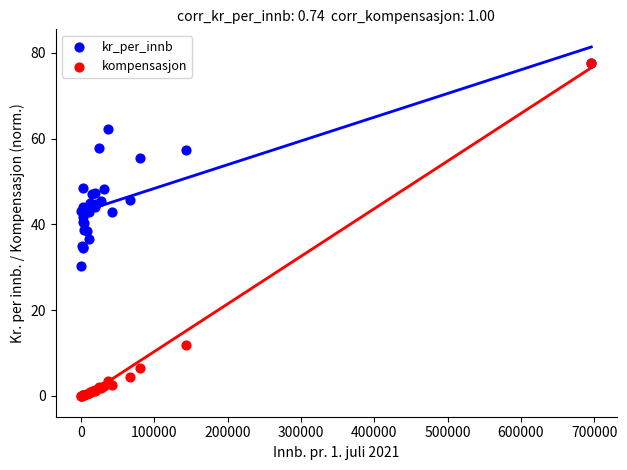

What are all the series names shown in the legend?

kr_per_innb, kompensasjon